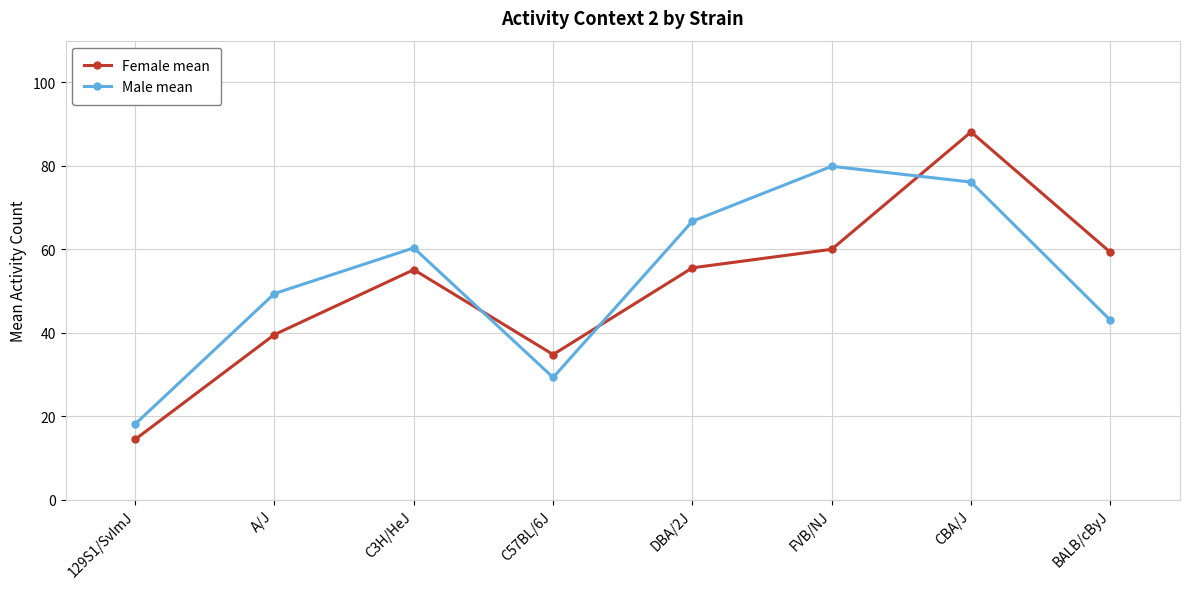

True or false: Female mean and Male mean cross at least once.

True